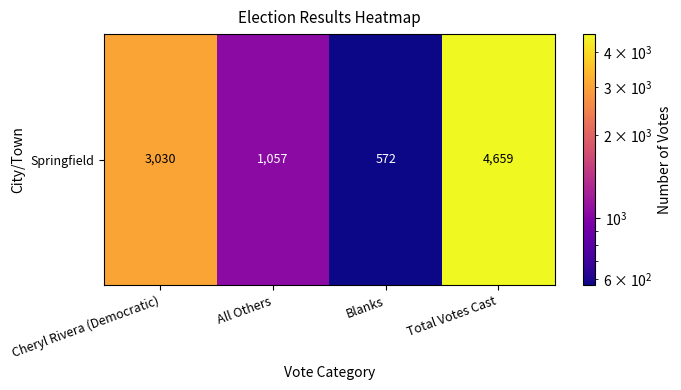

At which label does the data first exceed 3030?

Total Votes Cast